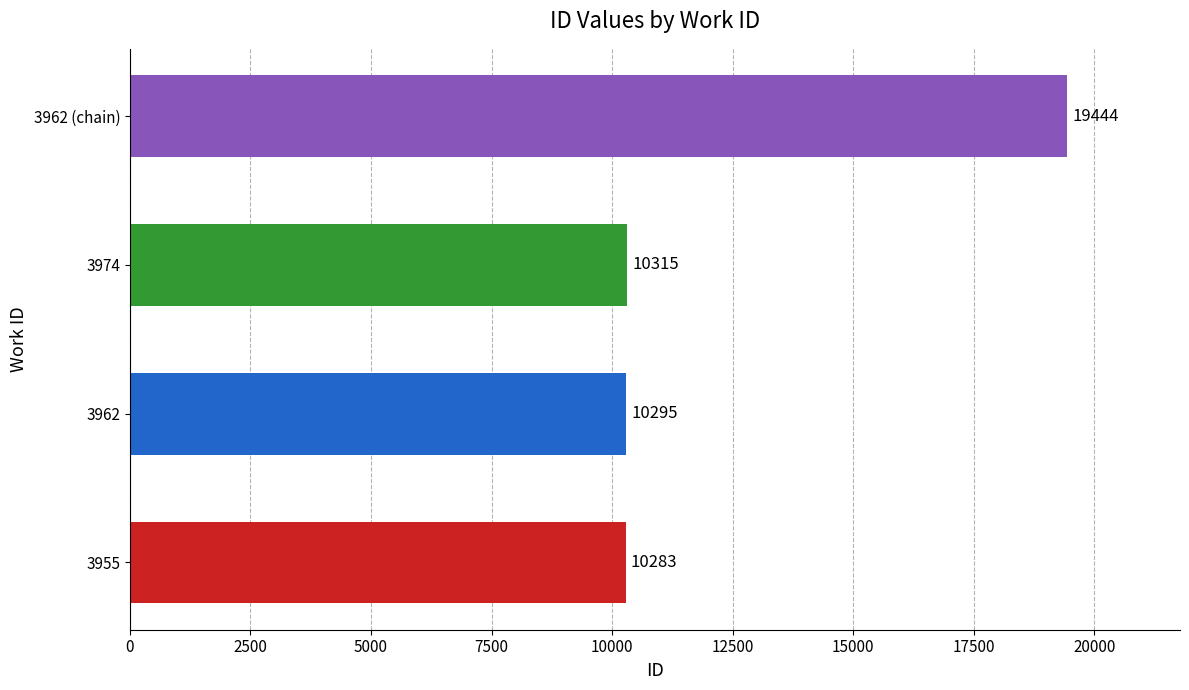

What is the ratio of the value at 3962 to the value at 3974?

1.0